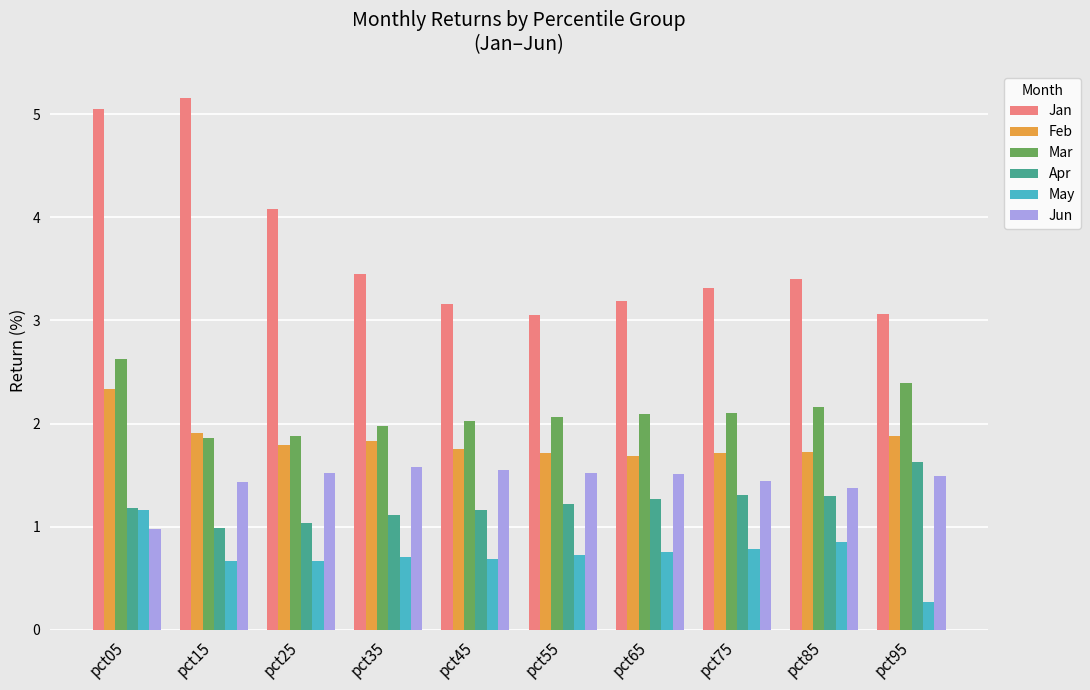

Which series changed the most between pct05 and pct95?

Jan